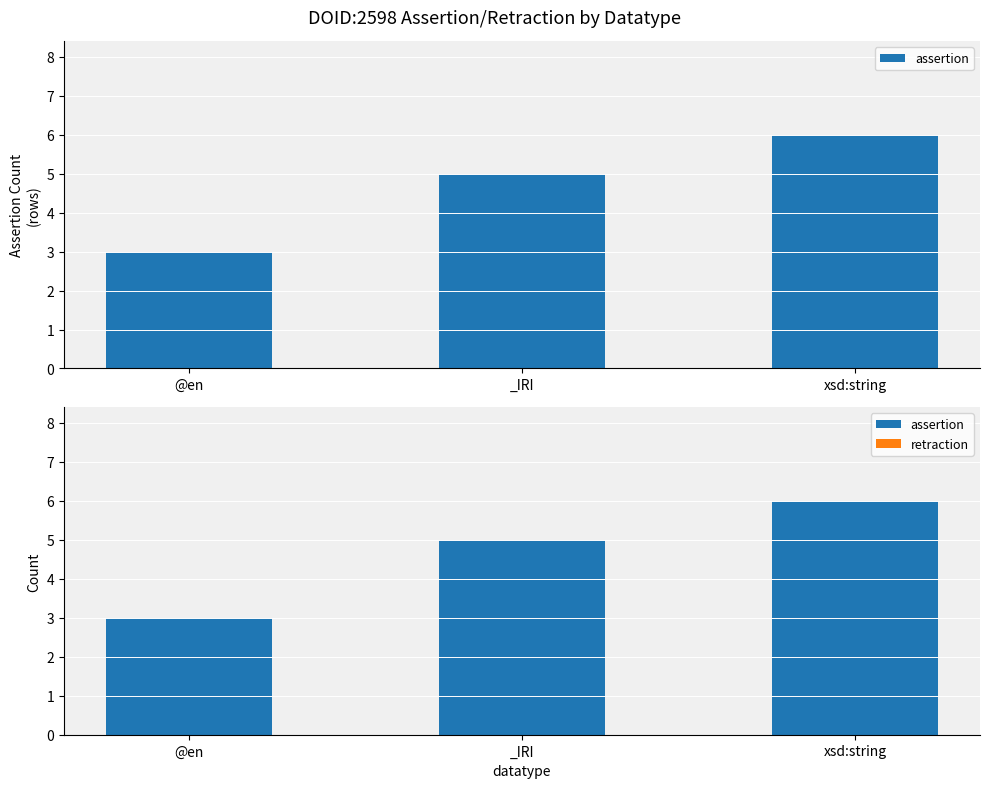

List the labels in order of retraction value, largest first.

@en, _IRI, xsd:string